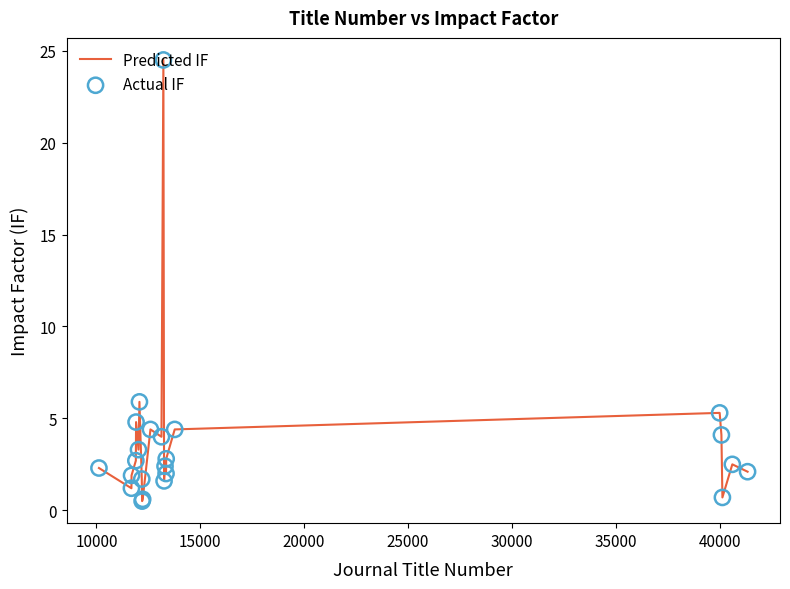

What is the maximum value shown in the chart?

24.5